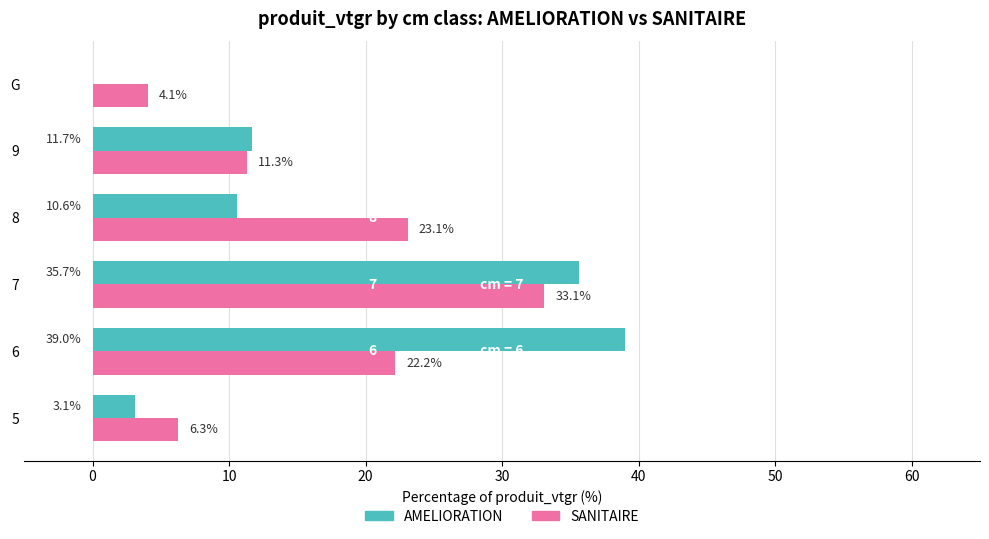

What is the approximate value of SANITAIRE at 6?

22.2